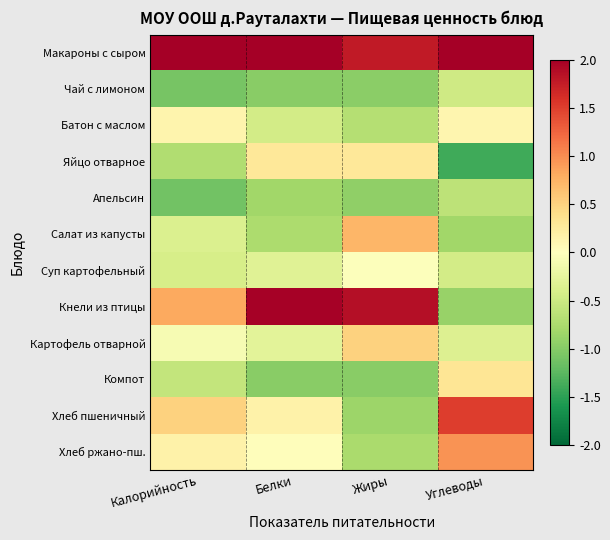

Rank the series at Белки from lowest to highest value.

Чай с лимоном, Компот, Апельсин, Салат из капусты, Батон с маслом, Суп картофельный, Картофель отварной, Хлеб ржано-пш., Хлеб пшеничный, Яйцо отварное, Кнели из птицы, Макароны с сыром